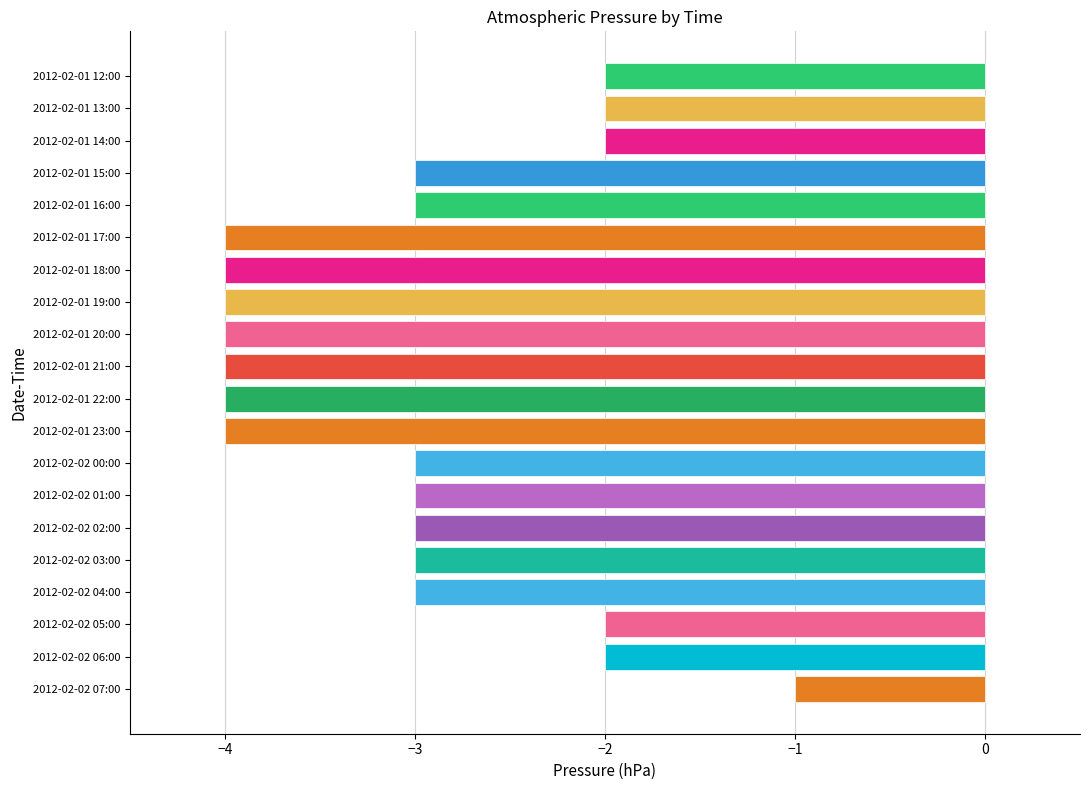

How many categories are shown in the chart?

20